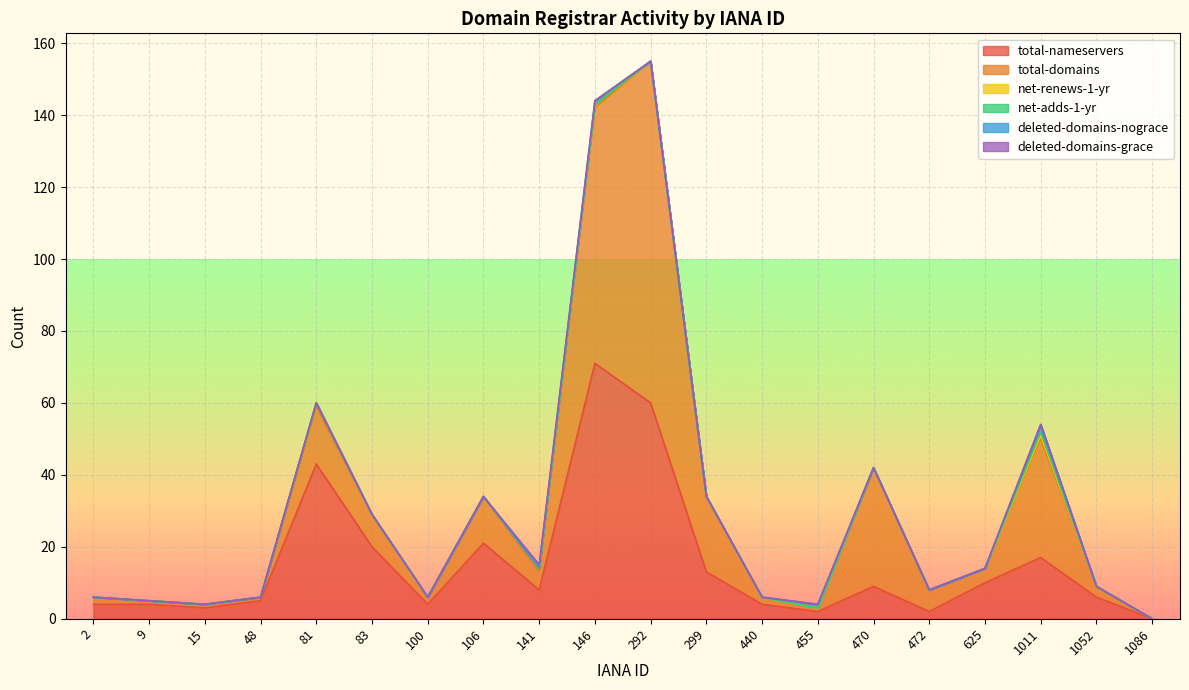

At which category is the sum across all series the highest?

292